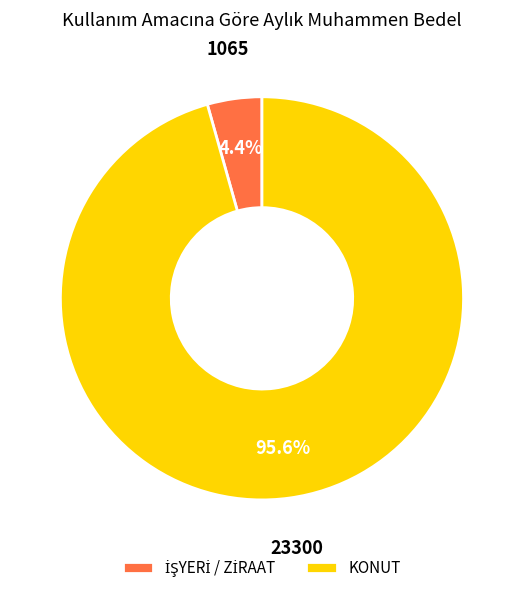

To the nearest percent, what is the difference between the largest and smallest slice percentages?

91%